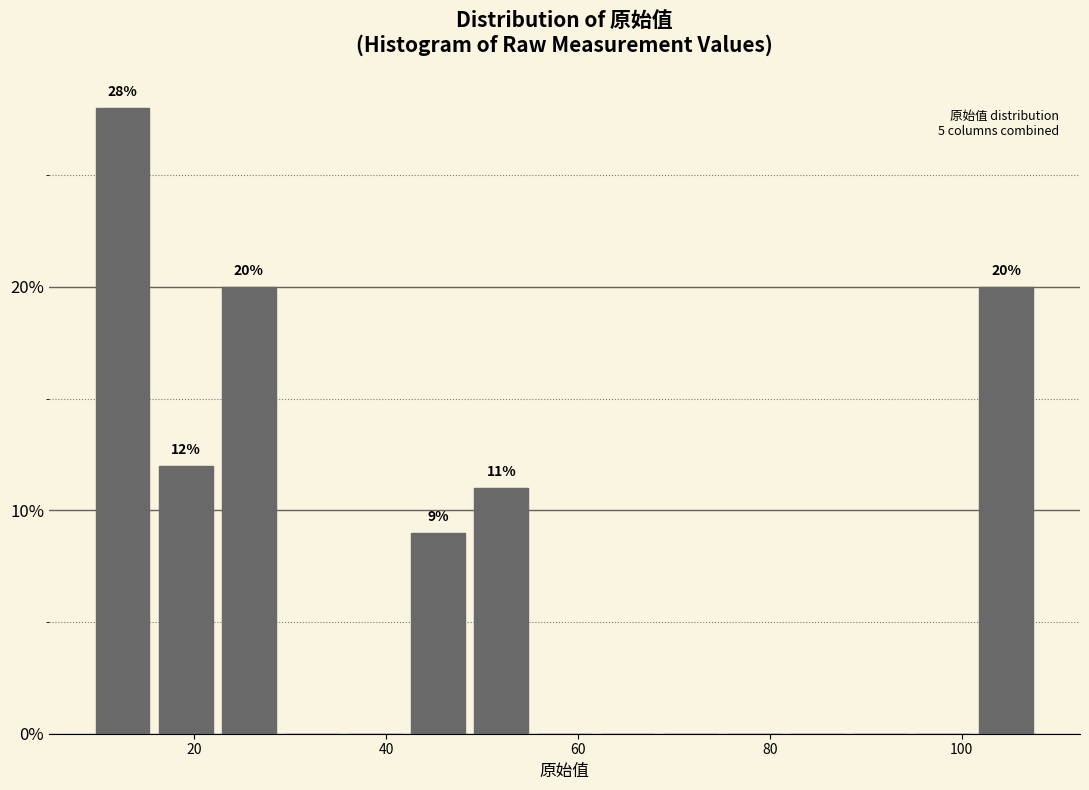

Read against the x-axis, roughly where is the centre of the tallest bar?

12